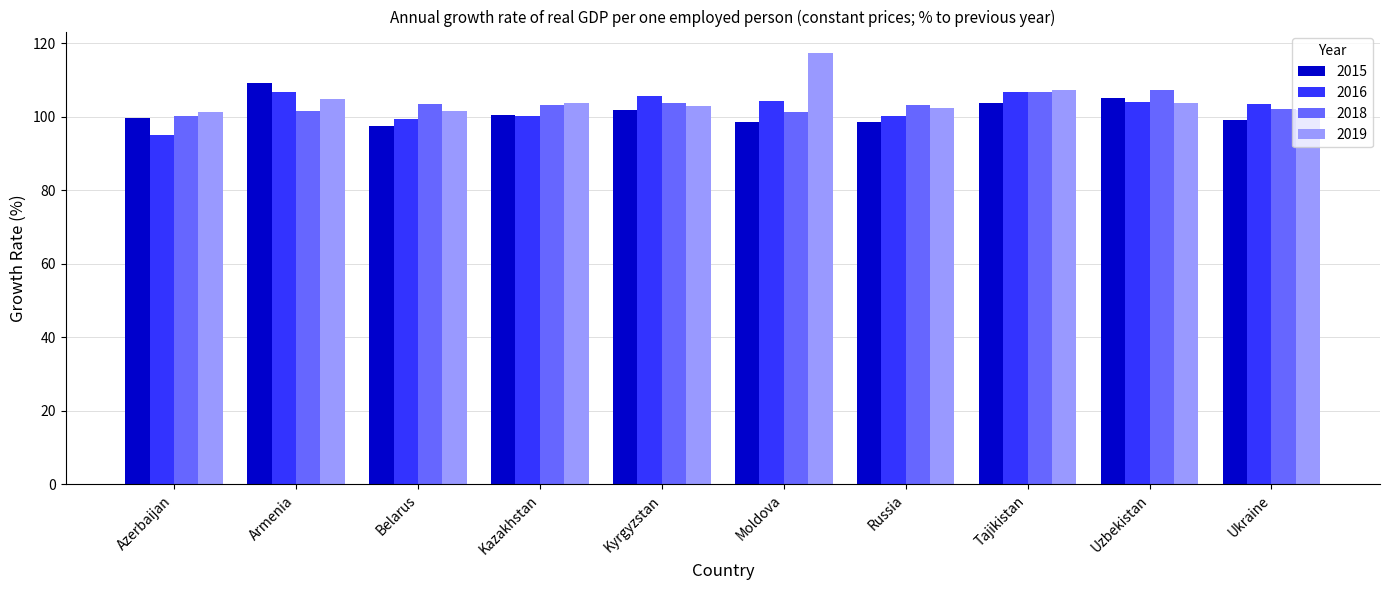

What is the average value of the 2016 series?

102.6